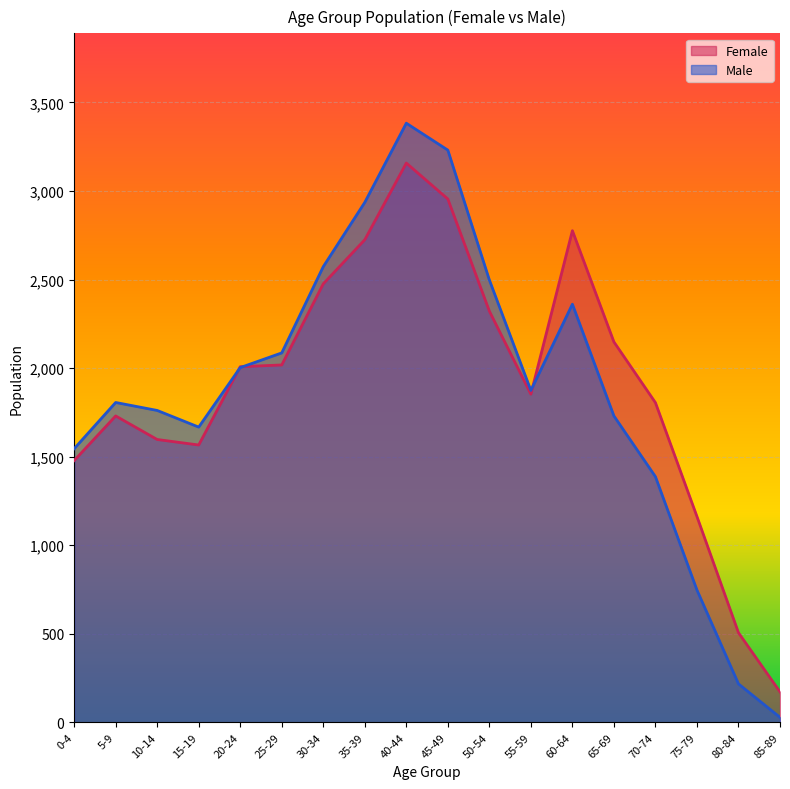

Between which two adjacent categories do Male and Female first intersect?

15-19 and 20-24